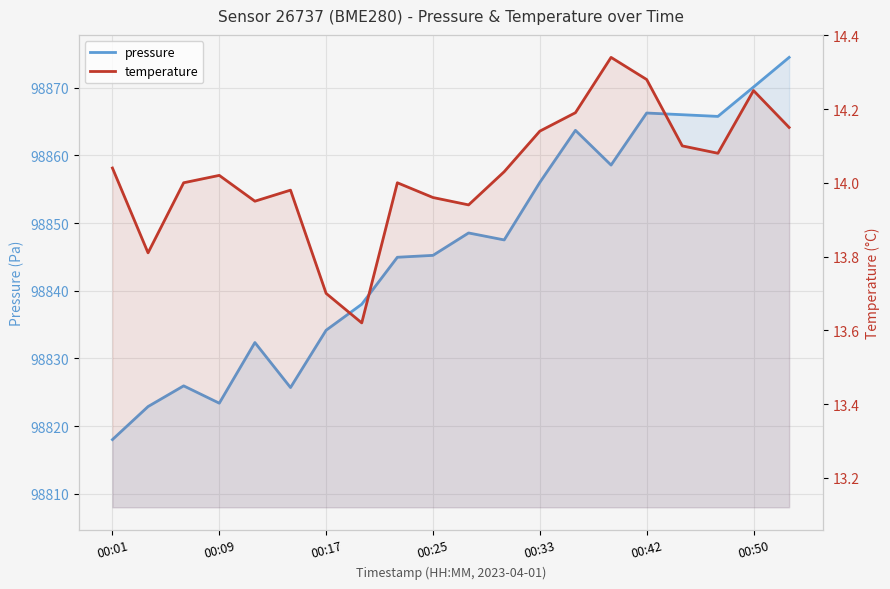

Where does the pressure series first go above 98847?

10